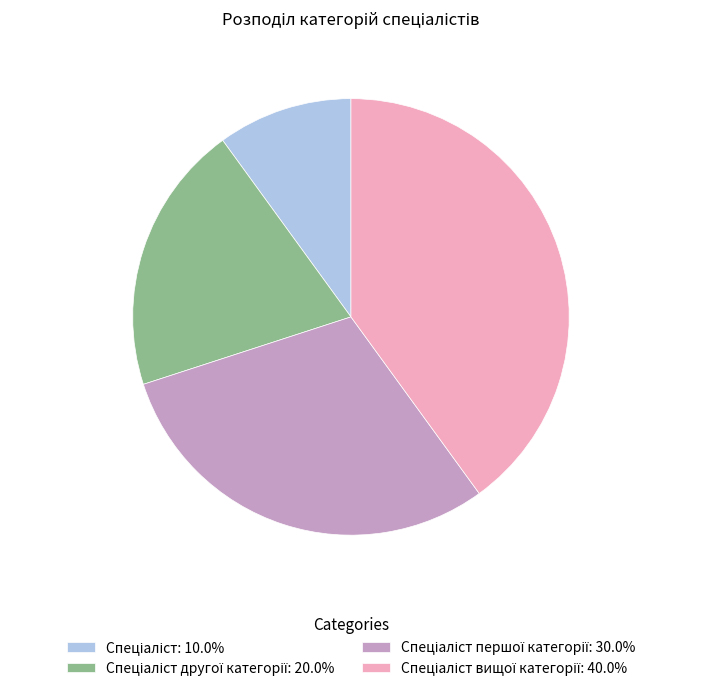

Is there any slice that represents more than half of the pie?

No